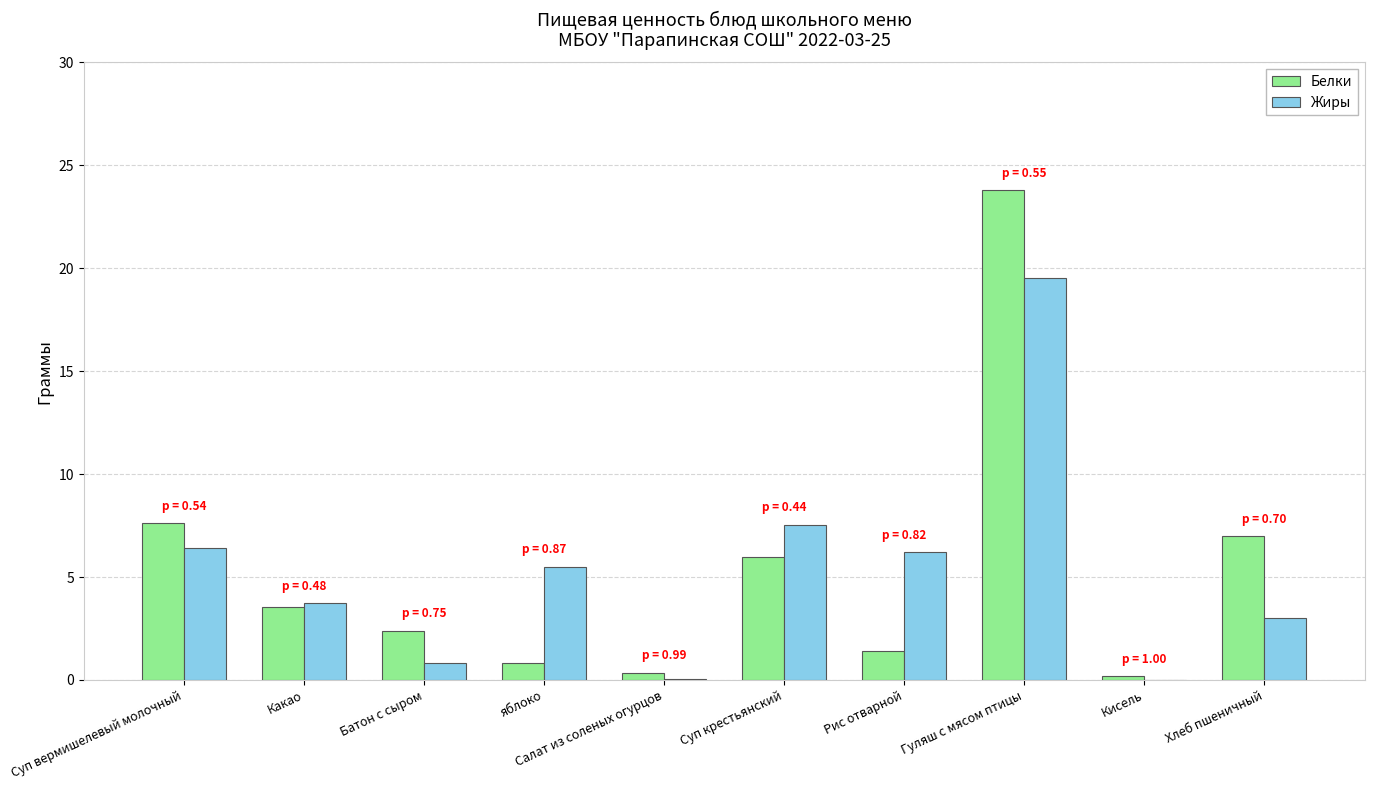

The Белки series shows 40.5 at Гуляш с мясом птицы. True or false?

False